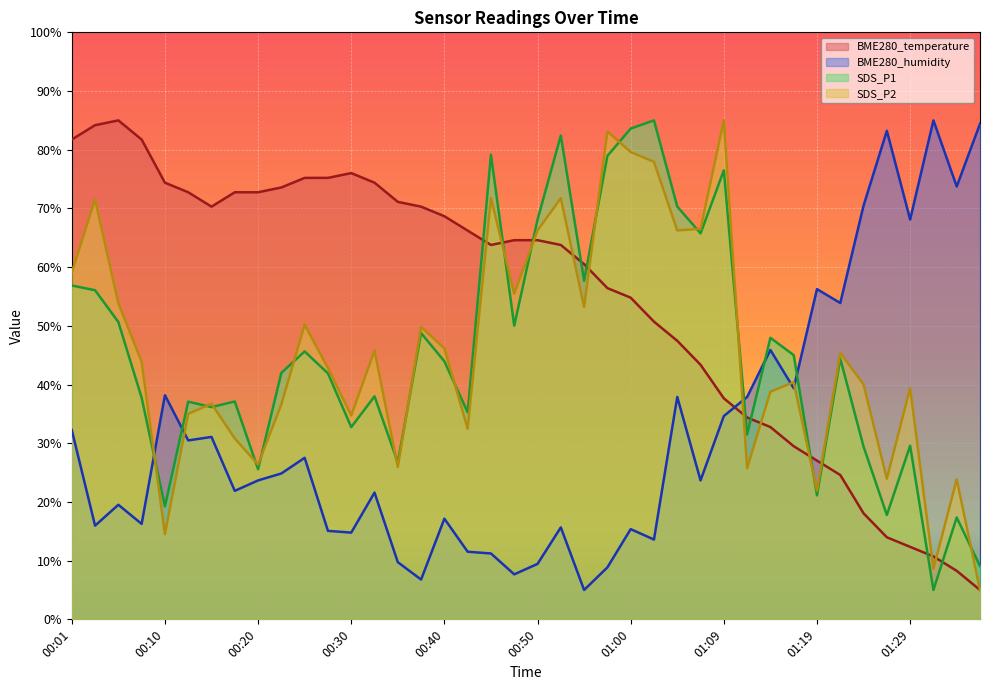

Which has a higher value, 01:12 or 00:30?

00:30